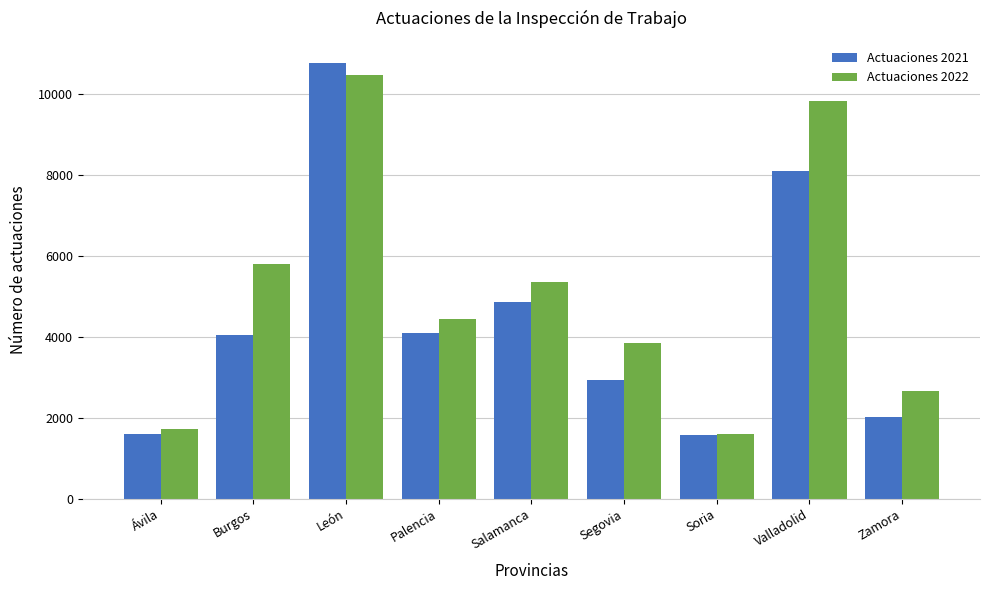

How many values in the Actuaciones 2022 series are below 4443?

4